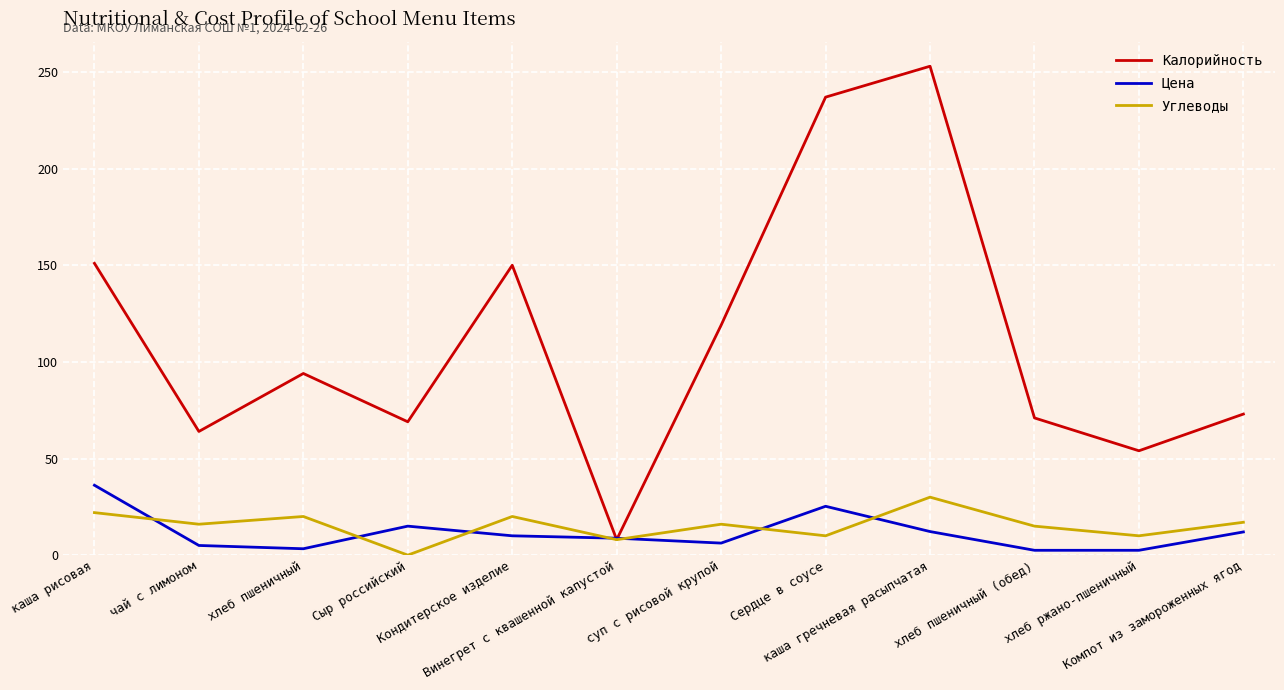

Which series has the largest total across all categories?

Калорийность